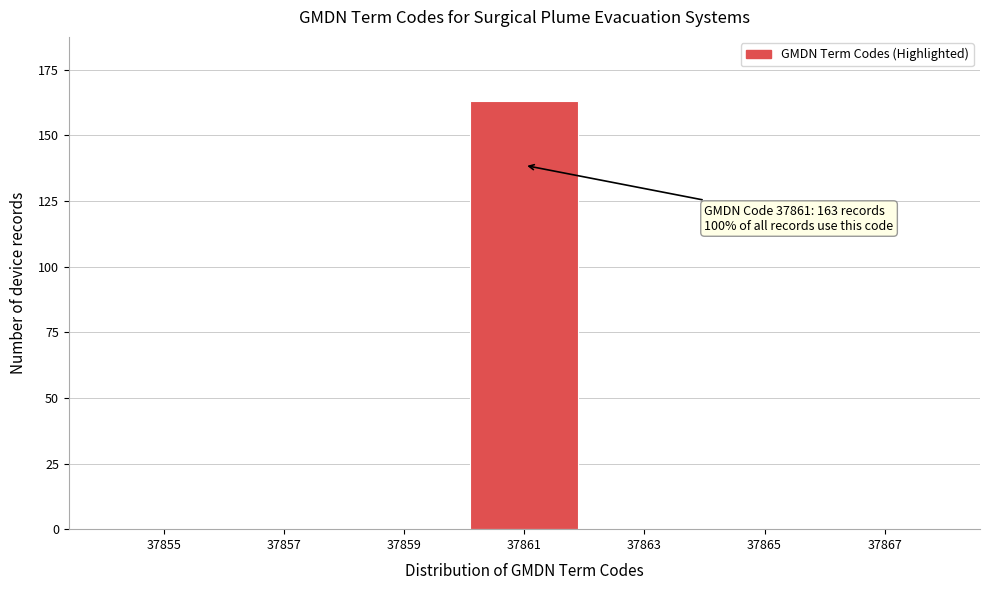

Reading right to left, what are all the values shown in this chart?

37867=0	37865=0	37863=0	37861=163	37859=0	37857=0	37855=0